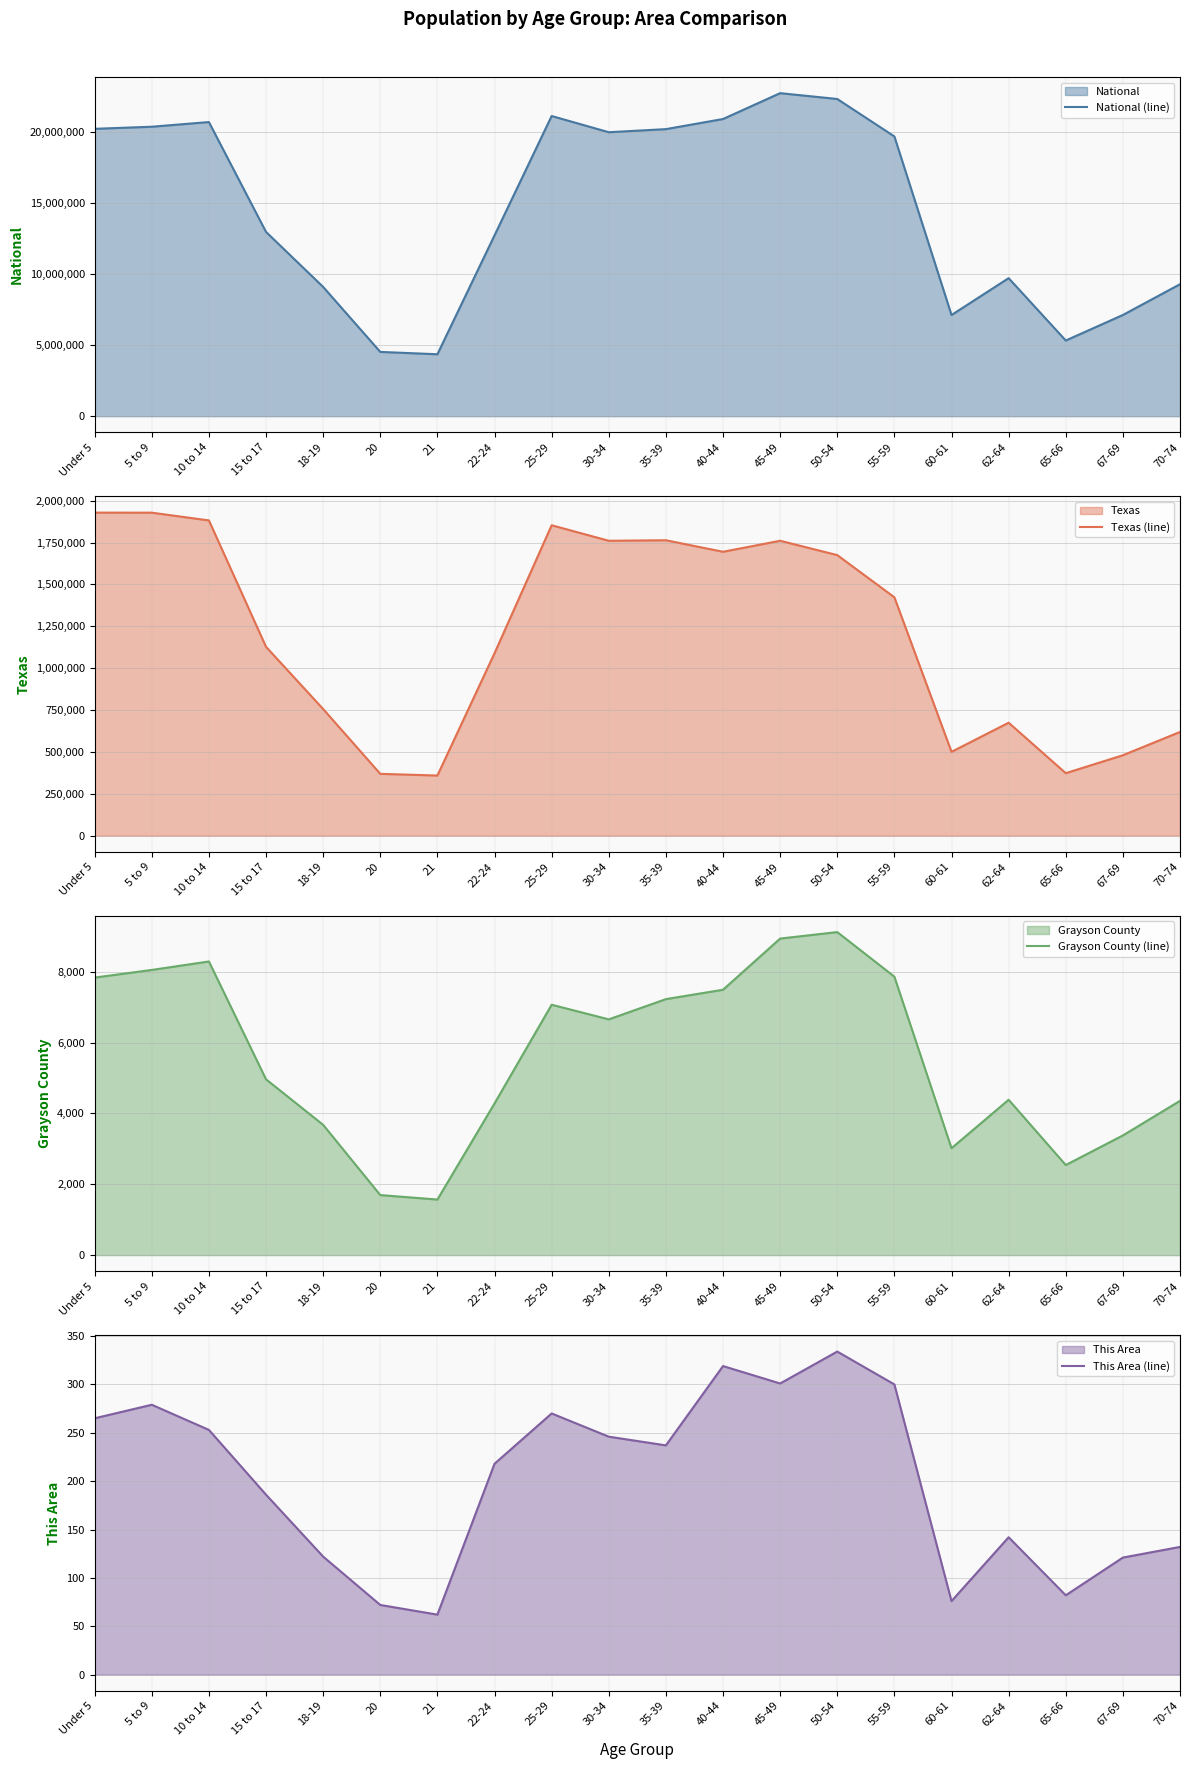

At 67-69, list the series in order from largest to smallest.

National (line), Texas (line), Grayson County (line), This Area (line)